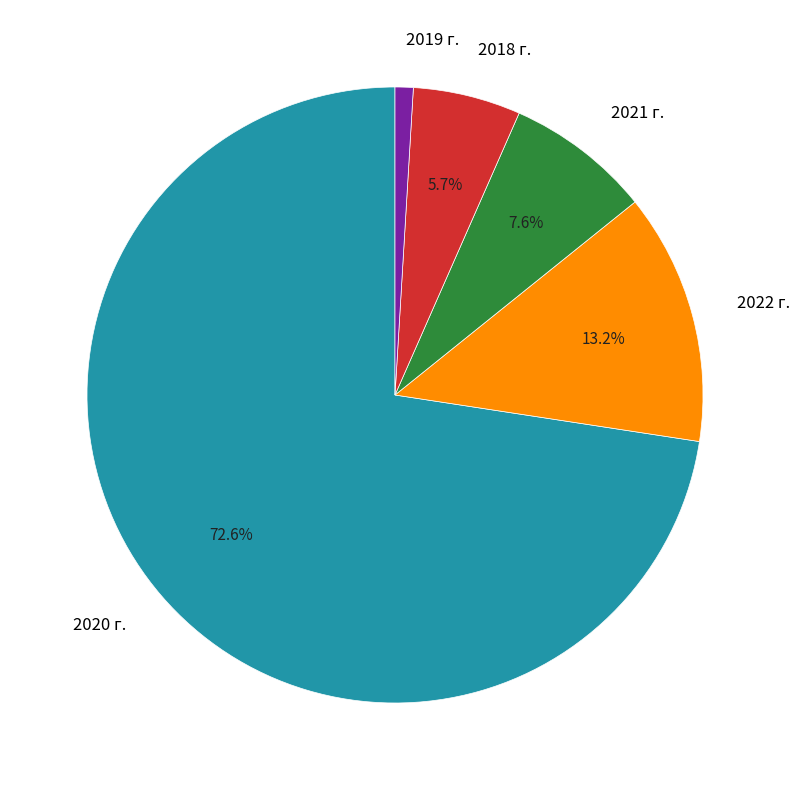

To the nearest percent, what is the difference between the 2022 г. and 2020 г. slice percentages?

59%